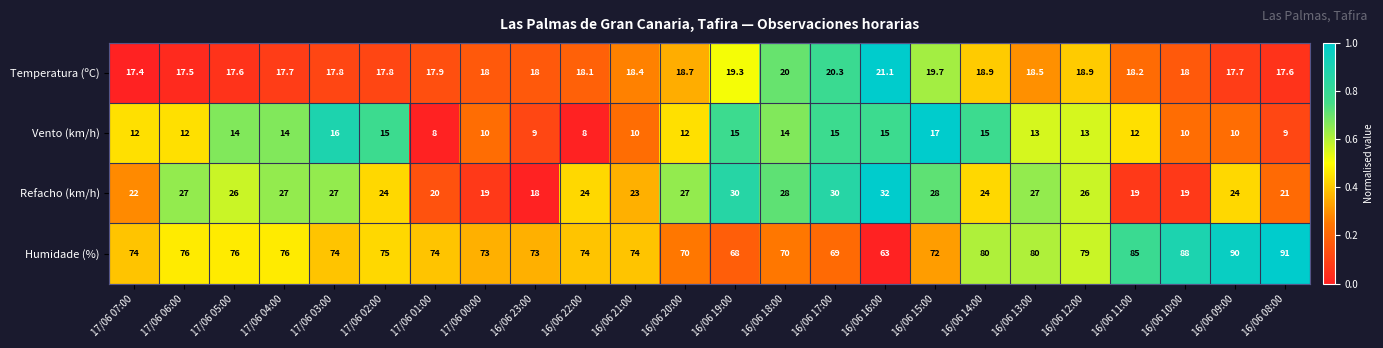

Between 17/06 06:00 and 16/06 16:00, which series saw the biggest shift?

Humidade (%)